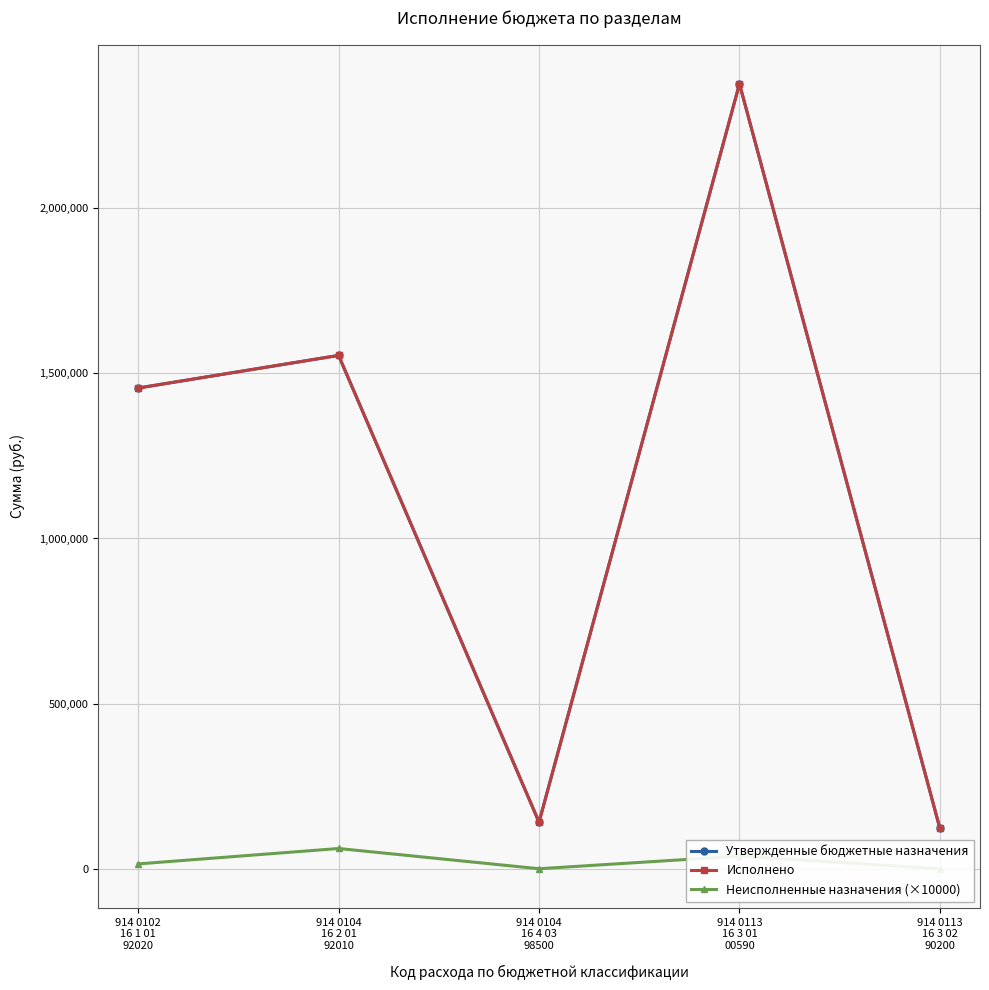

In Исполнено, how many points are lower than both neighbors (excluding endpoints)?

1